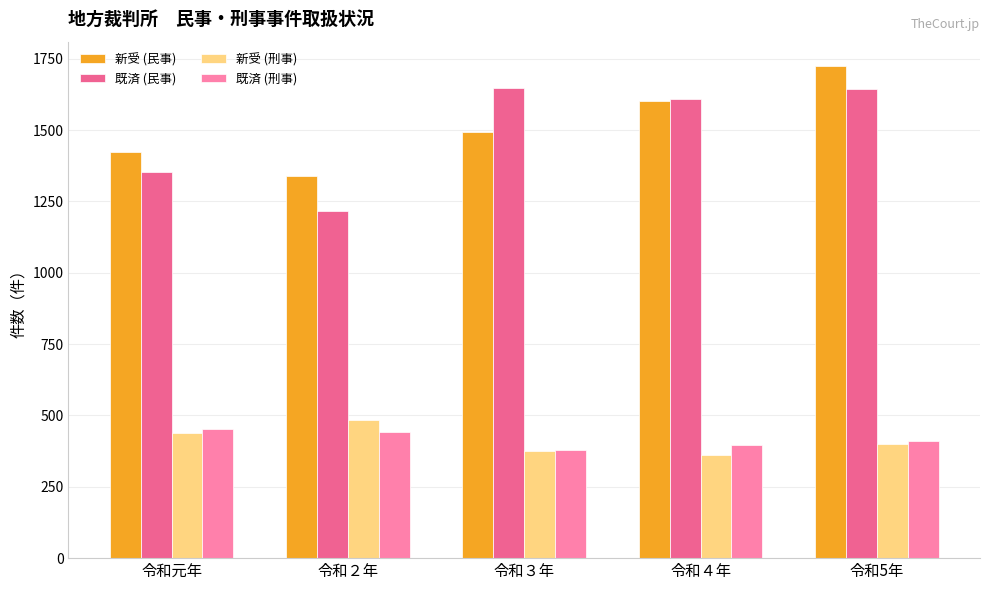

What is the value of the 新受 (民事) bar at the 1st from the left?

1424